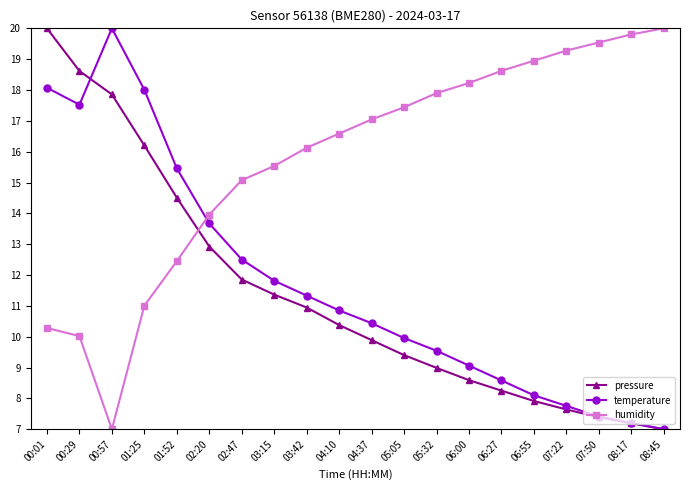

Is it true that humidity equals 18.9 at 06:55?

True